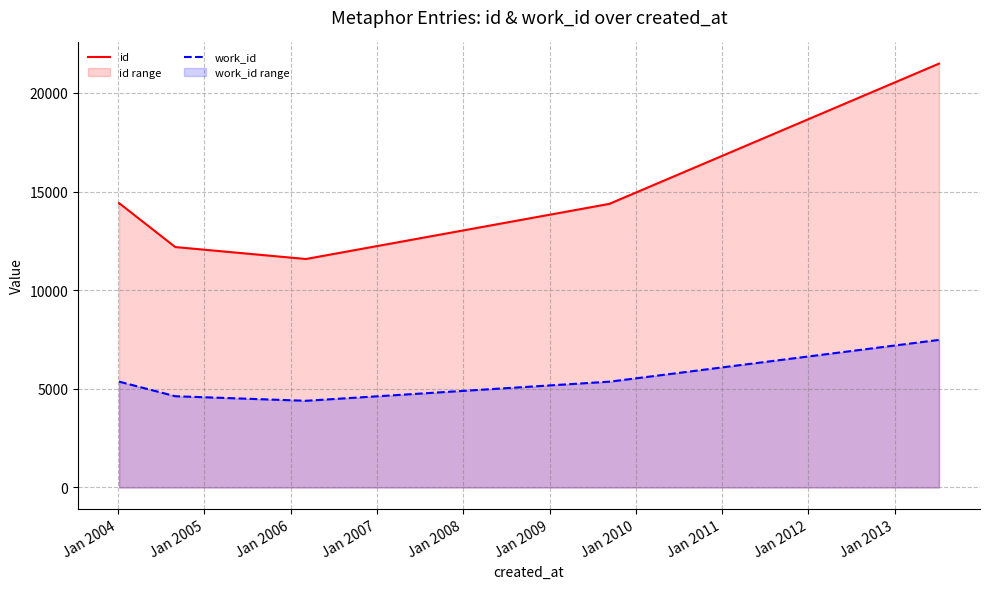

True or false: id and work_id cross at least once.

False